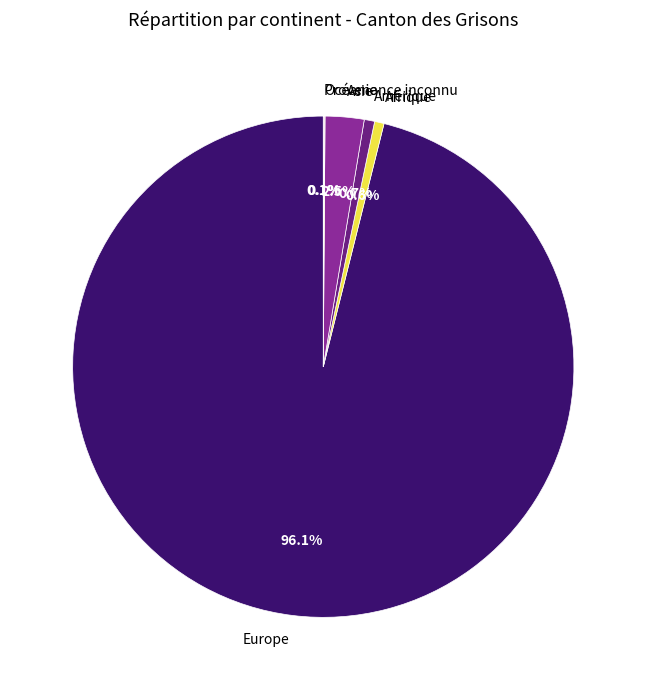

How much of the chart is everything except Asie?

97.5%